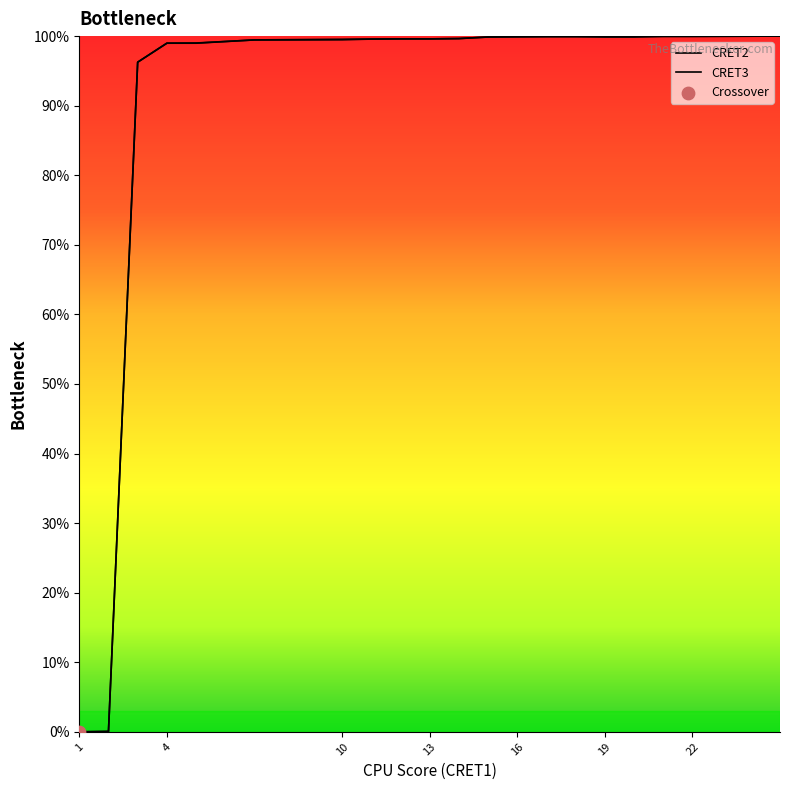

How many lines are shown in the chart?

2